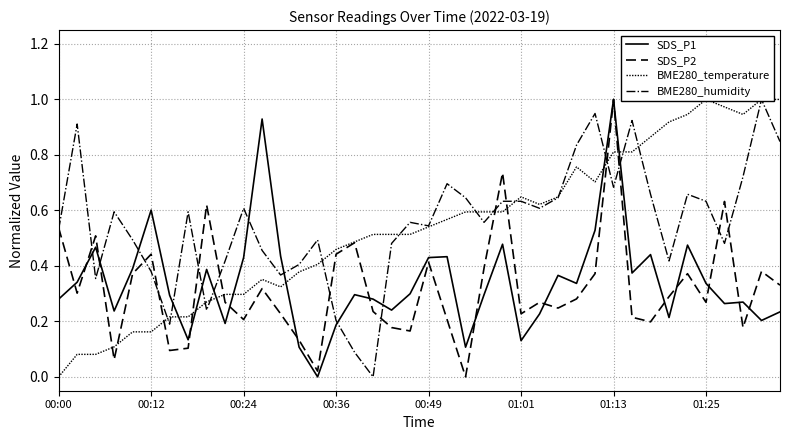

What is the difference between the maximum and minimum values in the SDS_P1 series?

1.0